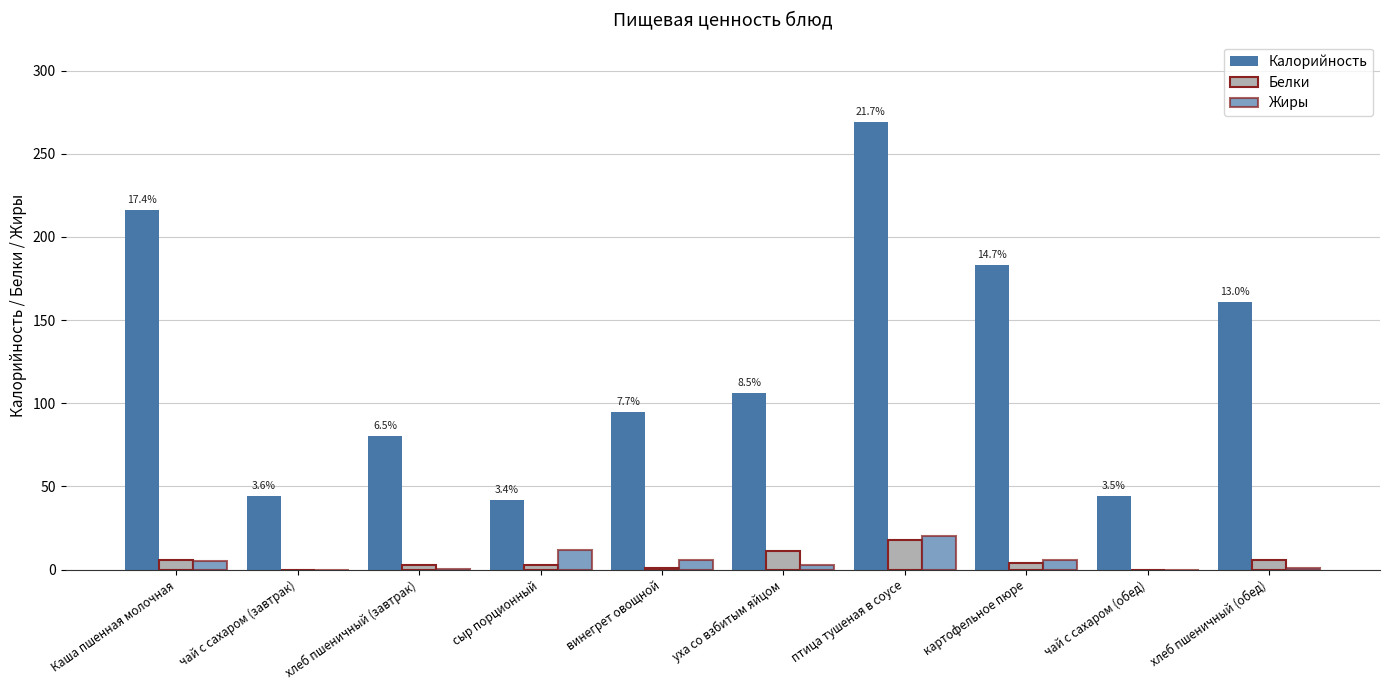

What is the label of the 7th bar from the left?

птица тушеная в соусе